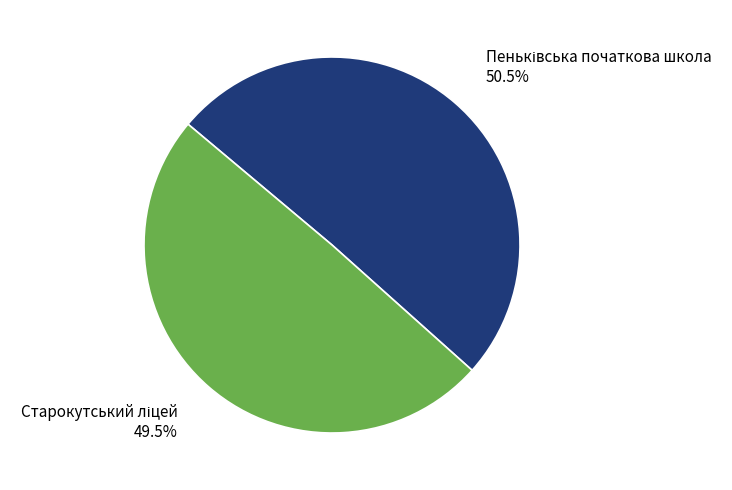

Is there any slice that represents more than half of the pie?

Yes